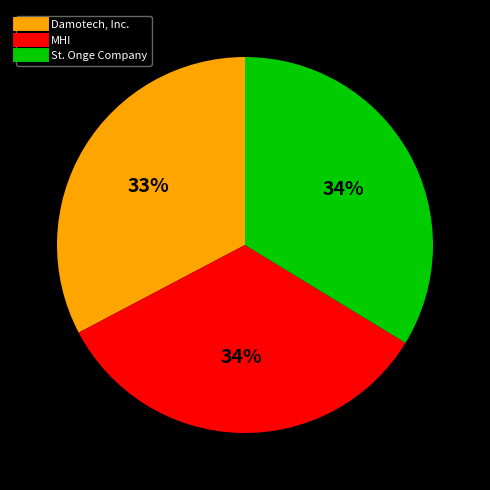

Is the sum of St. Onge Company and MHI greater than half?

Yes